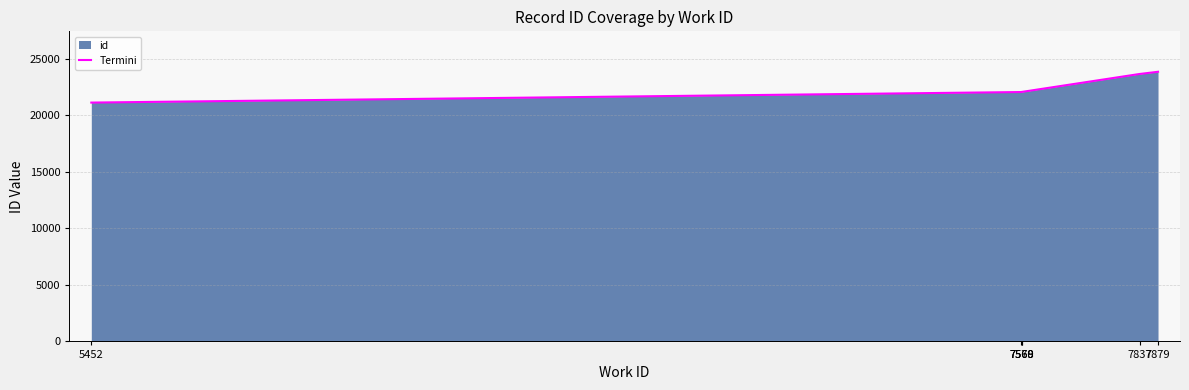

What is the difference between the values at 5452 and 7568?

933